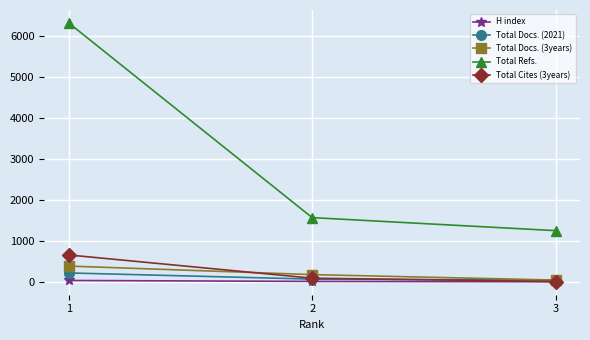

Count the number of categories in the chart.

3